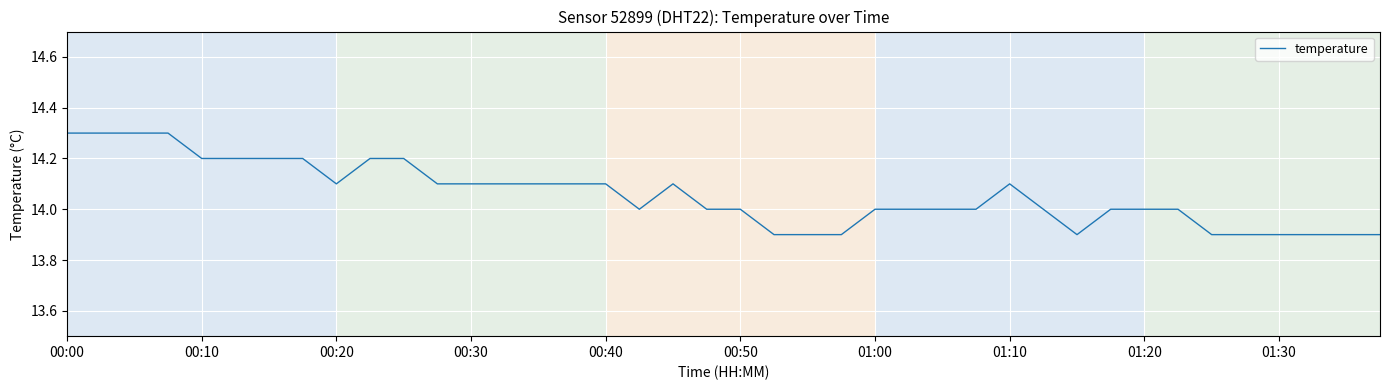

What is the maximum value shown in the chart?

14.3